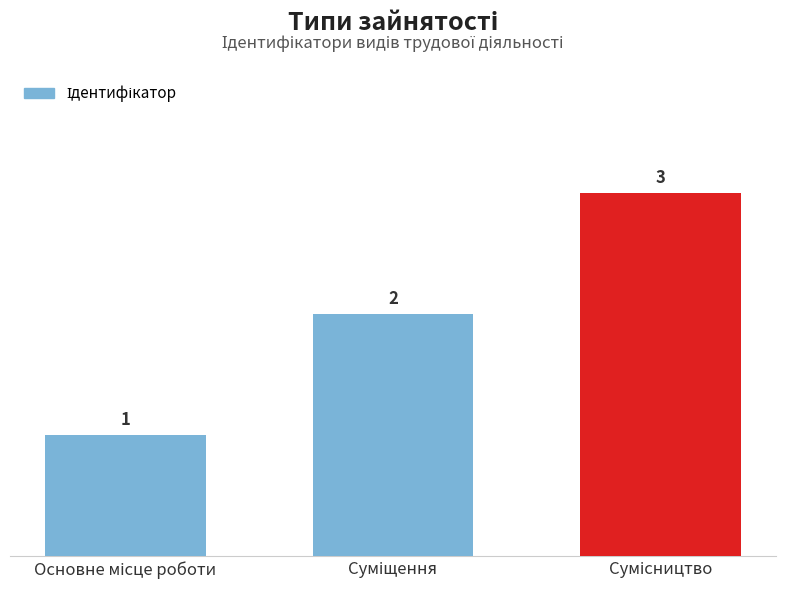

What is the value of the 1st bar from the left?

1